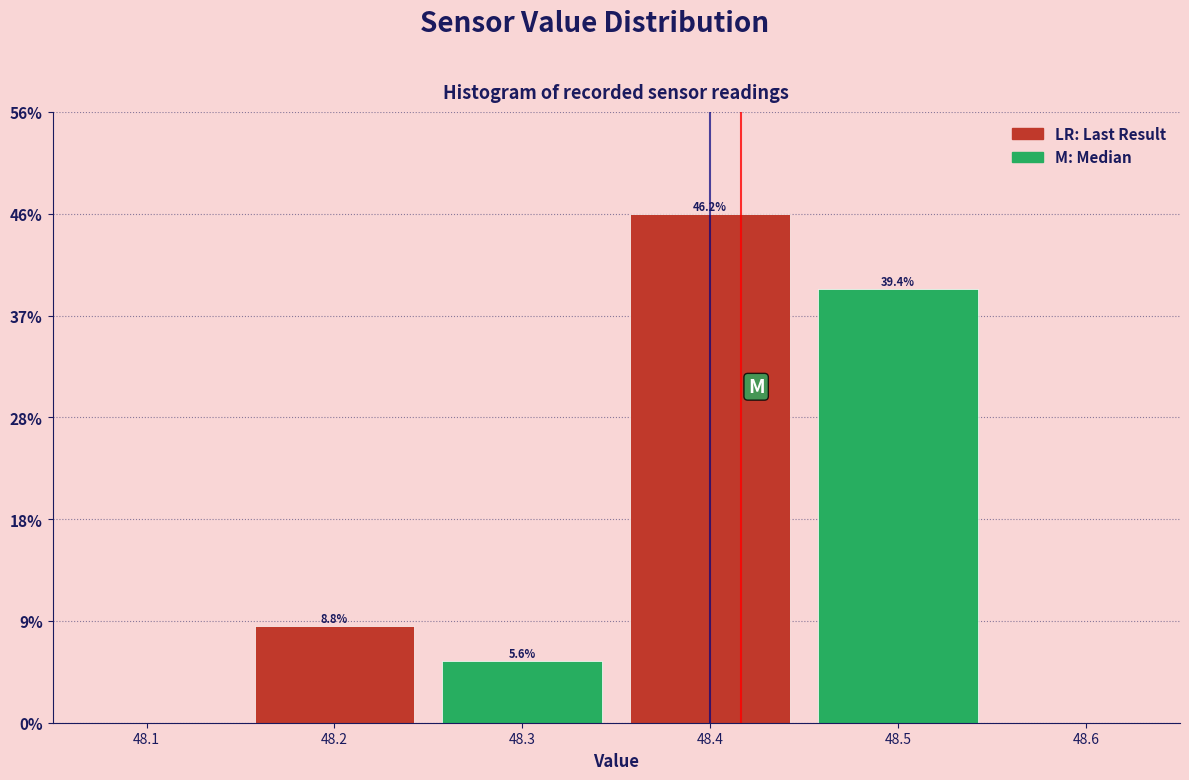

Over which range of the x-axis is the bar tallest?

48.35 to 48.45